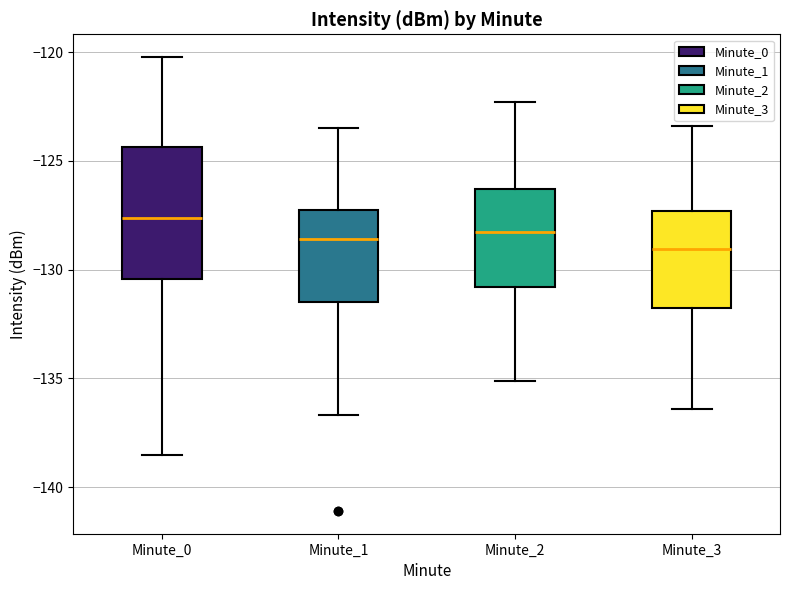

Reading left to right, read every box against the y-axis: the position of its median line, the range the box covers, and the ends of its whiskers. The values are not printed on the chart, so give them approximately, as read against the axis.

Minute_0: median -127.5, box -130.5 to -124.5, whiskers -138.5 to -120.0
Minute_1: median -128.5, box -131.5 to -127.5, whiskers -136.5 to -123.5
Minute_2: median -128.0, box -131.0 to -126.5, whiskers -135.0 to -122.5
Minute_3: median -129.0, box -131.5 to -127.5, whiskers -136.5 to -123.5